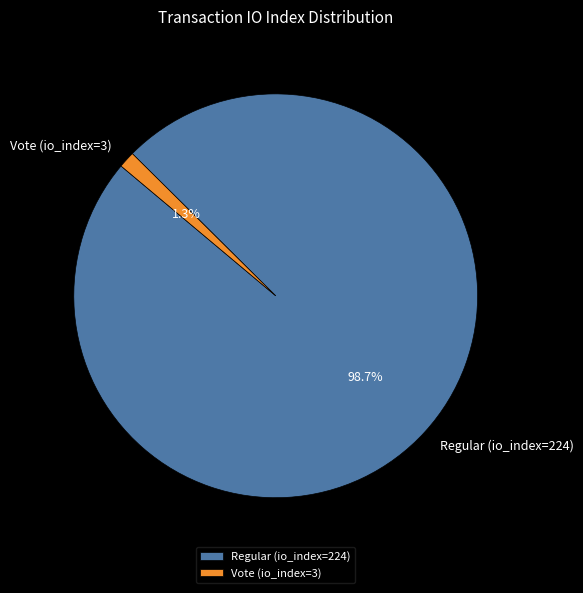

Between Regular (io_index=224) and Vote (io_index=3), which is larger?

Regular (io_index=224)